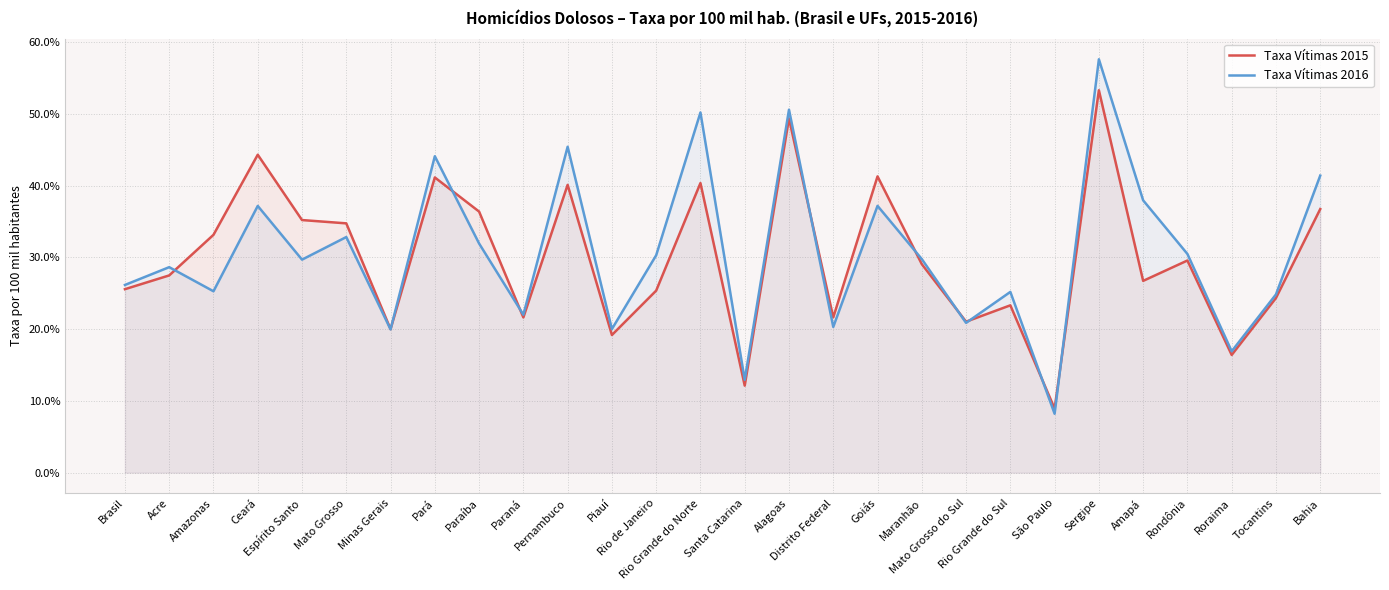

Rank the categories by Taxa Vítimas 2016 value from lowest to highest.

São Paulo, Santa Catarina, Roraima, Minas Gerais, Piauí, Distrito Federal, Mato Grosso do Sul, Paraná, Tocantins, Rio Grande do Sul, Amazonas, Brasil, Acre, Espírito Santo, Maranhão, Rio de Janeiro, Rondônia, Paraíba, Mato Grosso, Ceará, Goiás, Amapá, Bahia, Pará, Pernambuco, Rio Grande do Norte, Alagoas, Sergipe